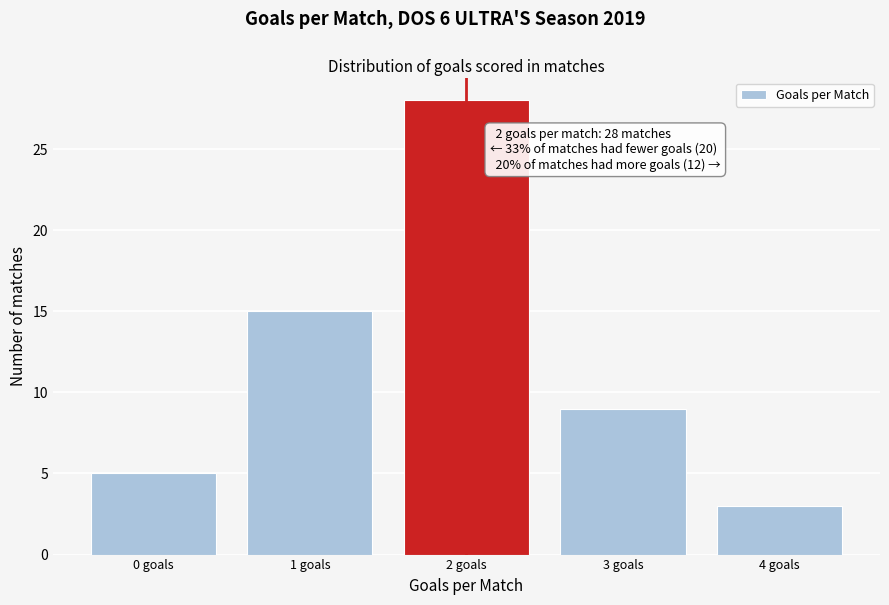

Reading right to left, list all the values displayed in this chart.

4 goals=3	3 goals=9	2 goals=28	1 goals=15	0 goals=5